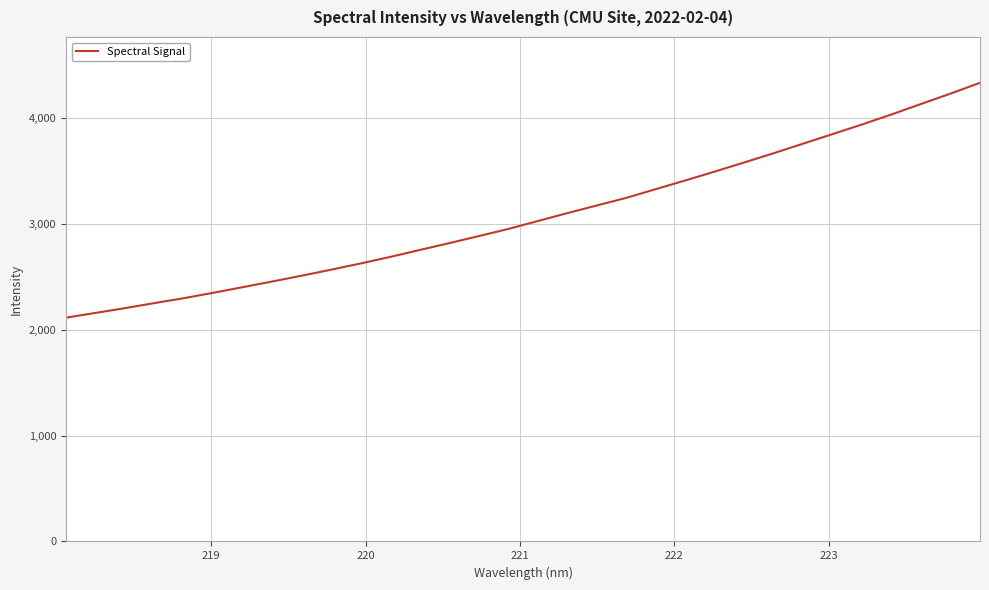

What is the maximum value shown in the chart?

4331.0